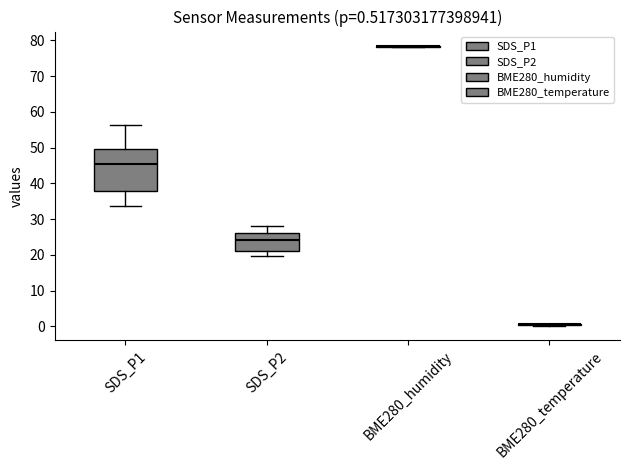

Comparing the boxes themselves (not the whiskers), which one is the tallest?

SDS_P1